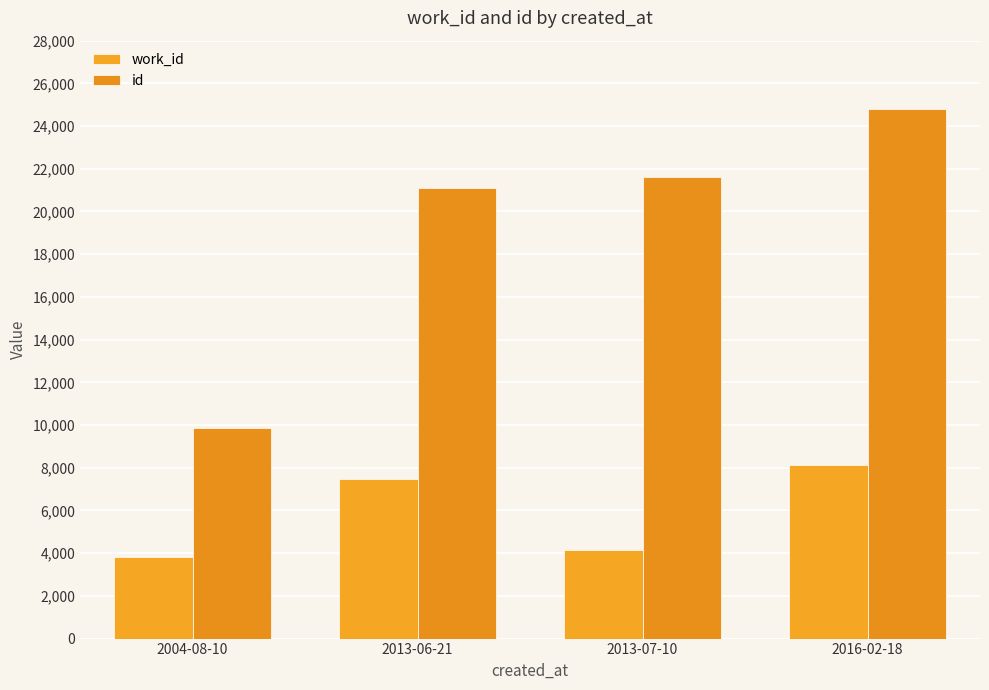

Rank the categories by id value from lowest to highest.

2004-08-10, 2013-06-21, 2013-07-10, 2016-02-18